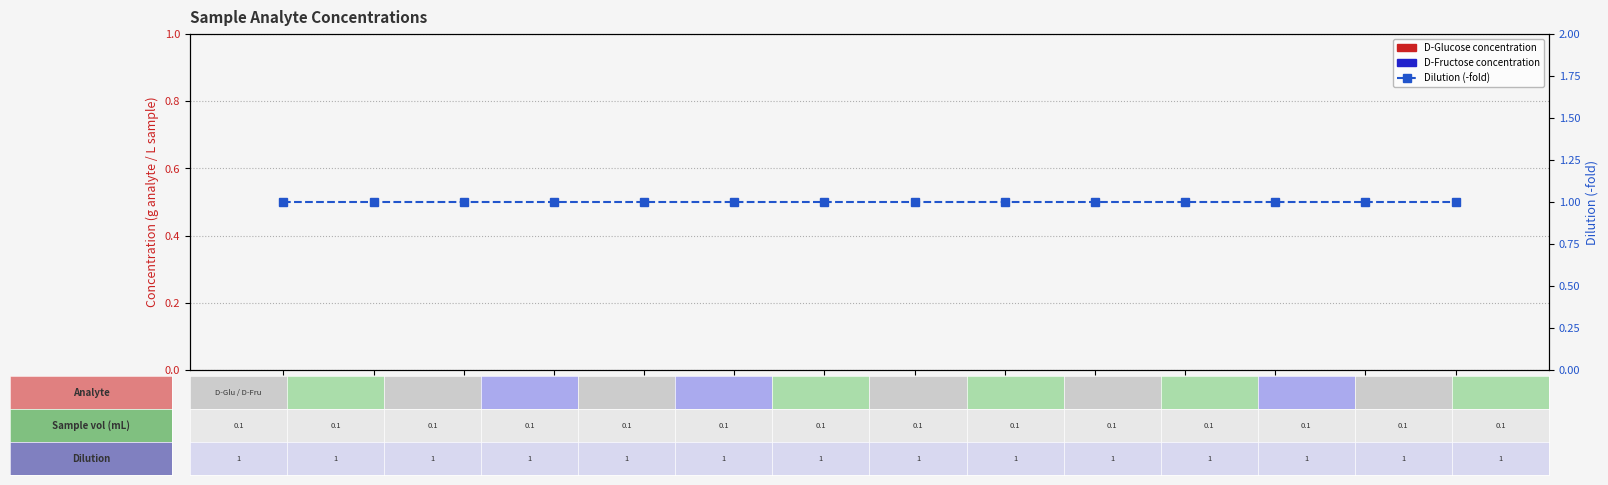

Reading left to right, transcribe all the data shown in this chart.

D-Glucose: 0	0	0	0	0	0	0	0	0	0	0	0	0	0
D-Fructose: 0	0	0	0	0	0	0	0	0	0	0	0	0	0
Dilution (-fold): 1	1	1	1	1	1	1	1	1	1	1	1	1	1